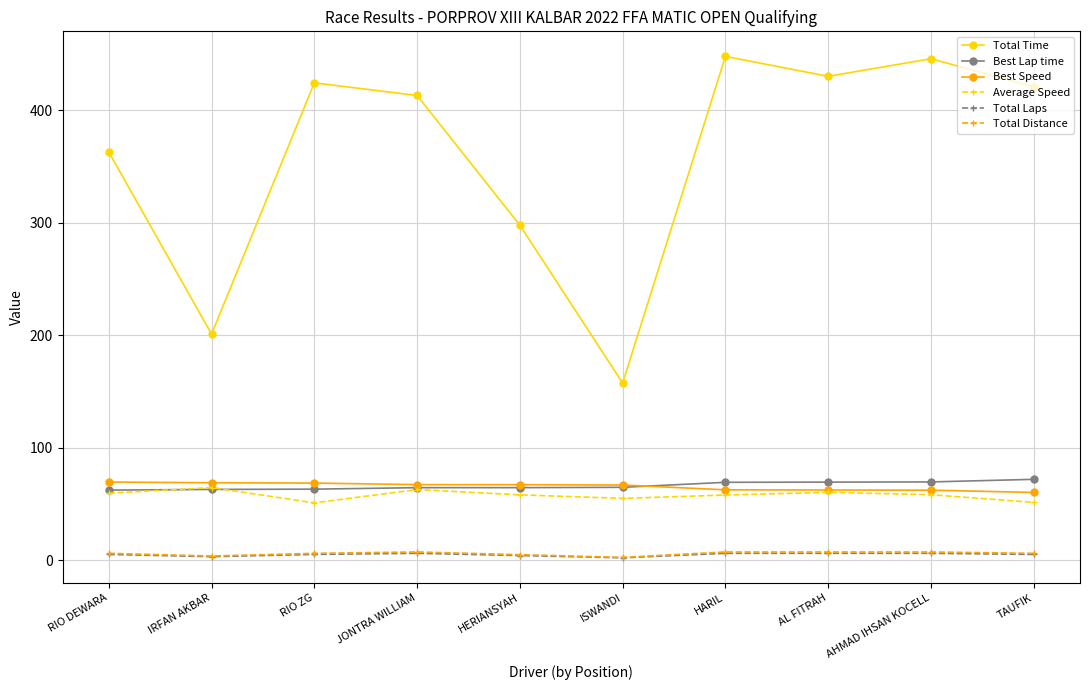

What is the difference between the highest and lowest values at AL FITRAH?

424.3